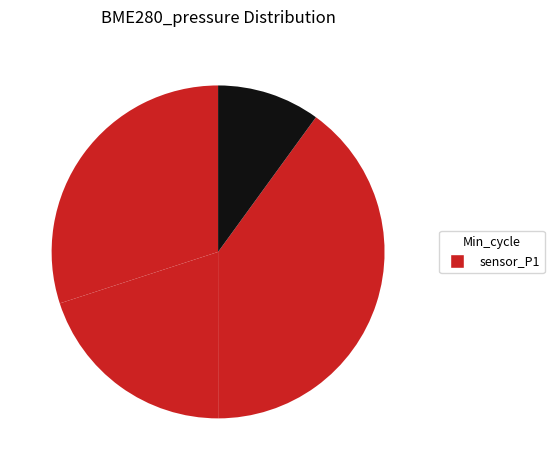

Does any single category account for the majority?

No